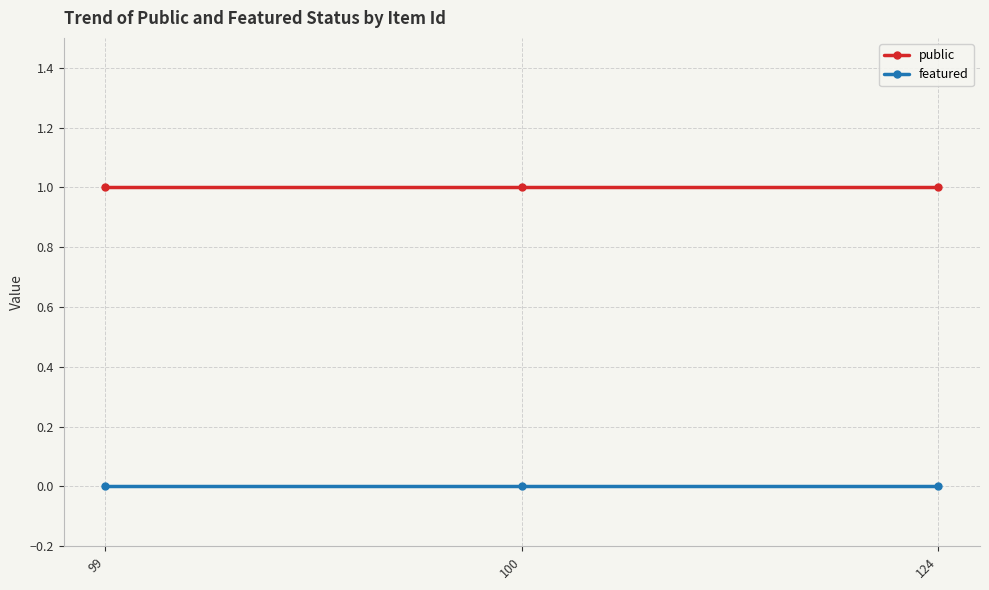

Rank the series at 100 from lowest to highest value.

featured, public